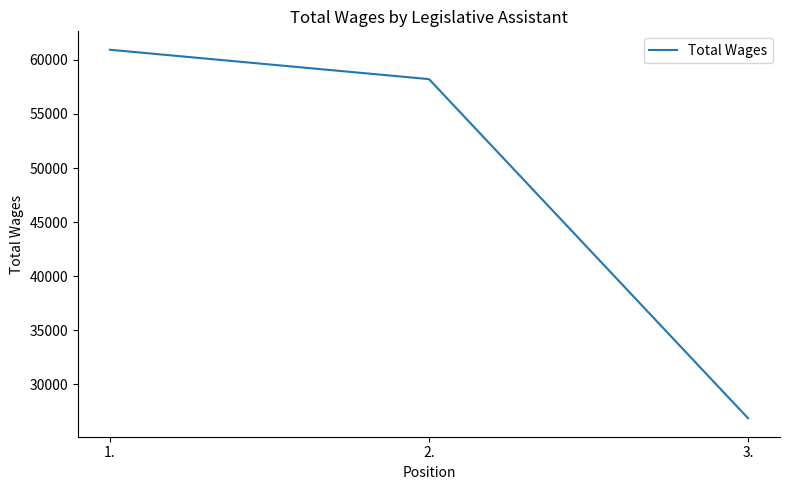

List the labels in order of value, smallest first.

3., 2., 1.